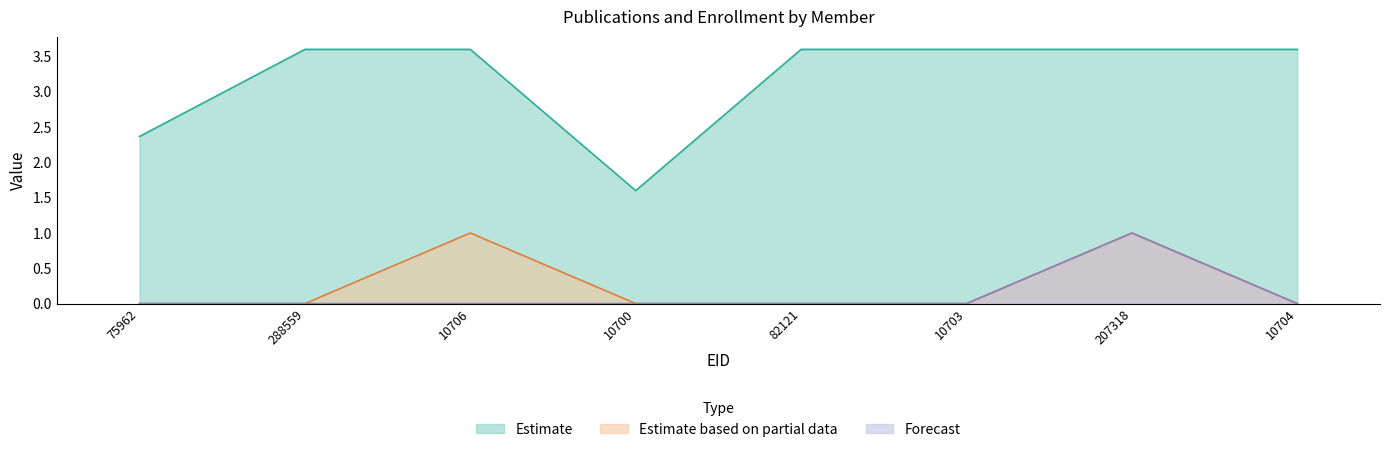

True or false: 著作合計 has more than 2 points higher than both neighbors.

False